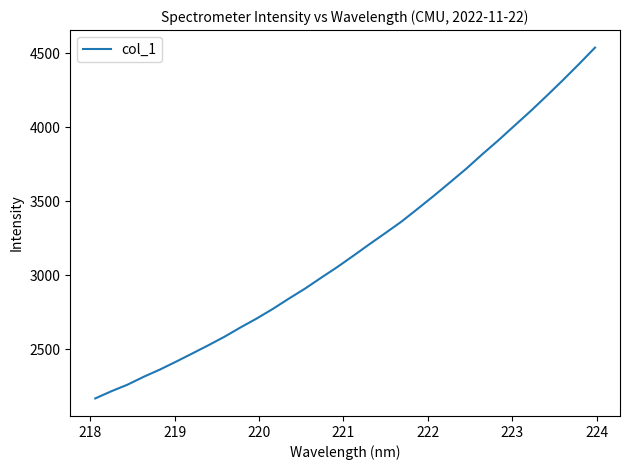

What is the smallest value displayed?

2169.1